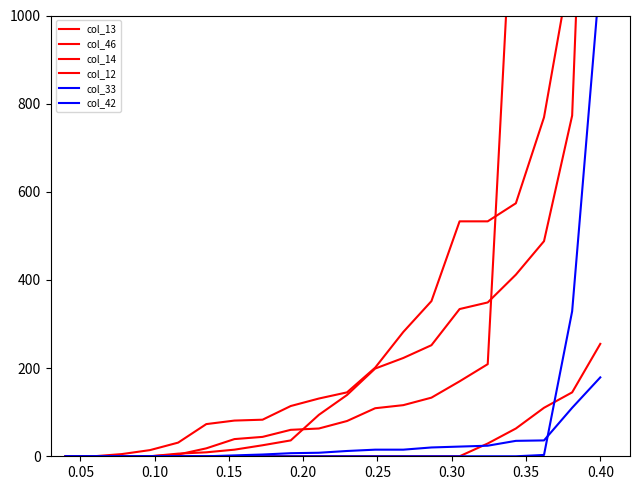

Rank the series at 0.30 from highest to lowest value.

col_12, col_46, col_13, col_33, col_14, col_42